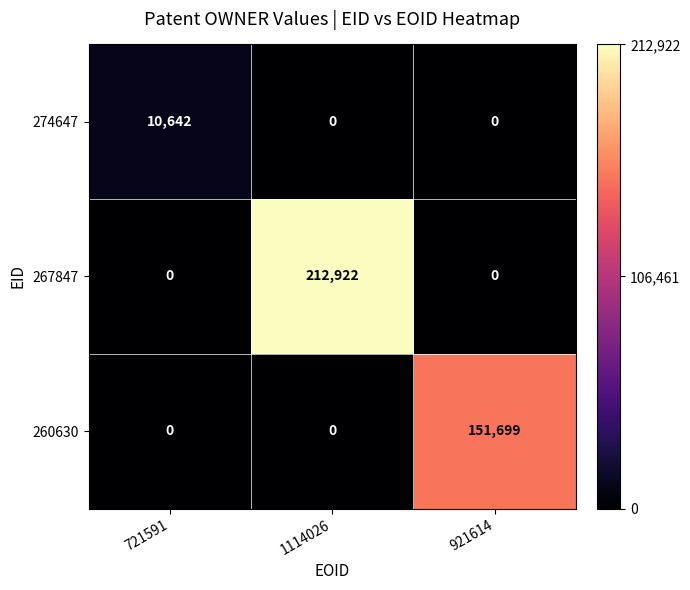

What is the highest value of the 274647 series?

10642